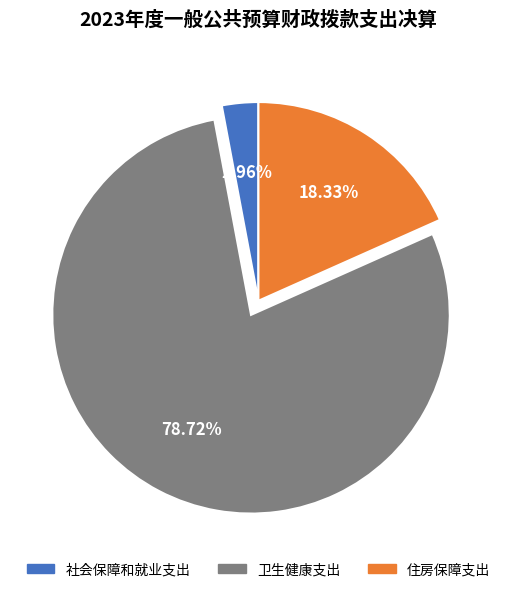

To the nearest percent, what percentage of the pie is 社会保障和就业支出?

3%